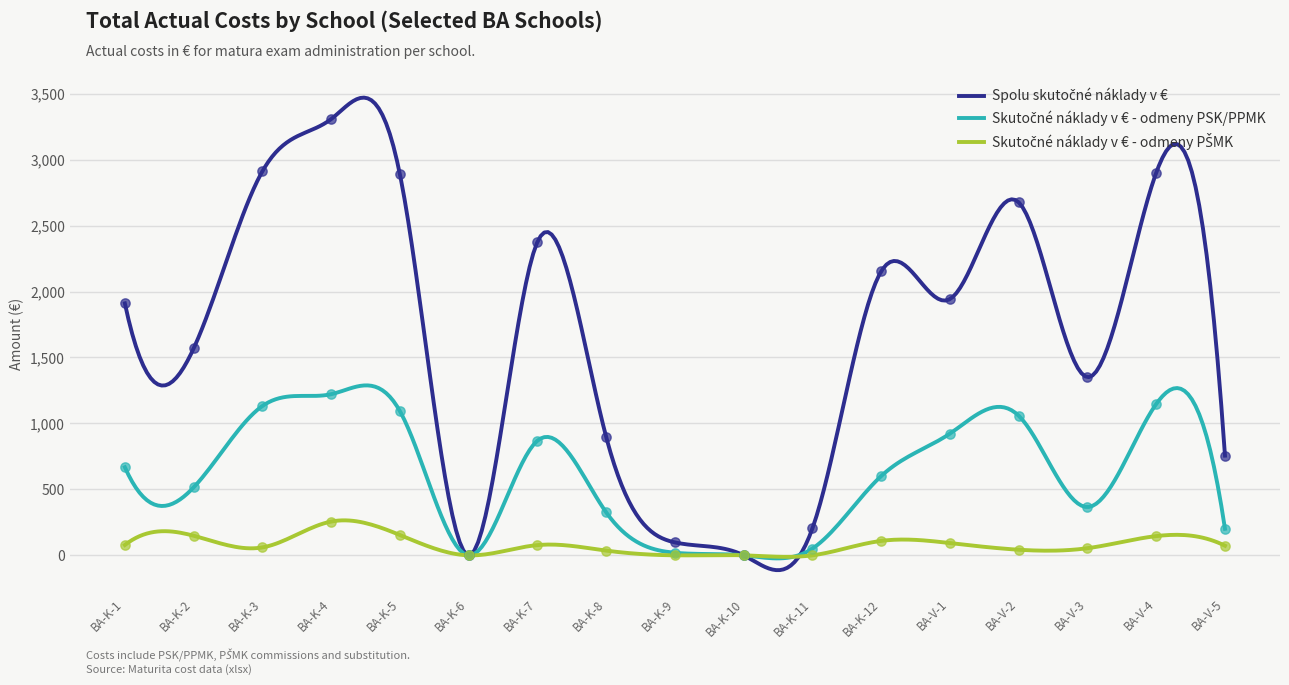

What are all the series names shown in the legend?

Spolu skutočné náklady v €, Skutočné náklady v € - odmeny PSK/PPMK, Skutočné náklady v € - odmeny PŠMK